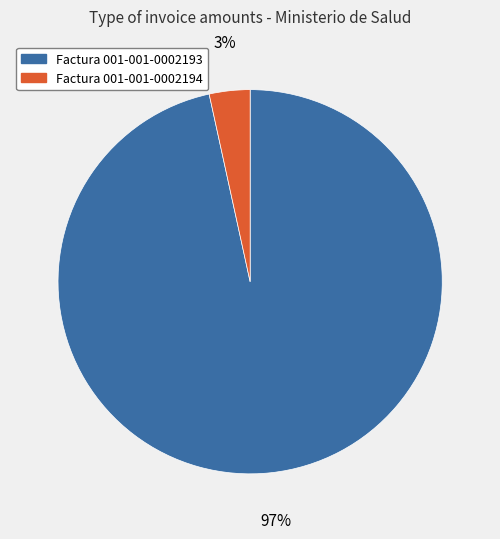

Is it true that Factura 001-001-0002193 is 86% of the pie?

False